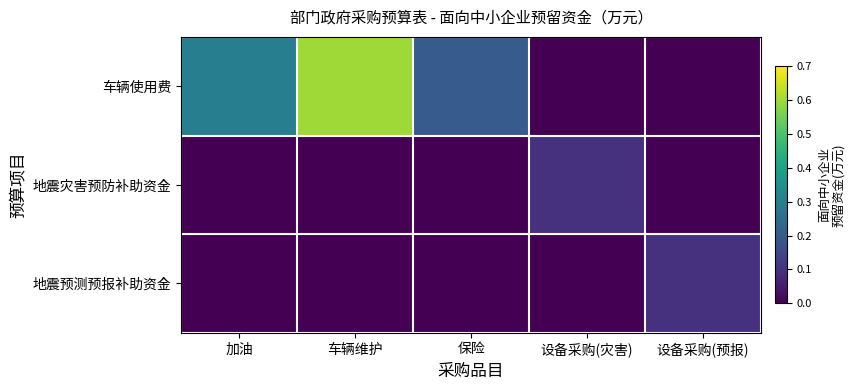

Which series changed the most between 车辆维护 and 设备采购(预报)?

车辆使用费